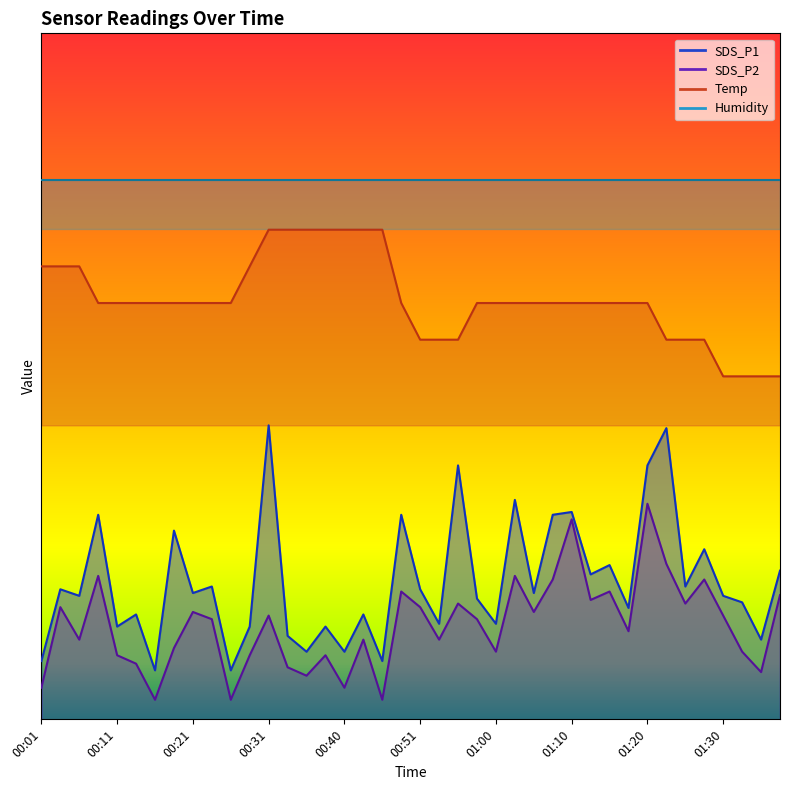

True or false: SDS_P2 and Temp intersect in this chart.

False